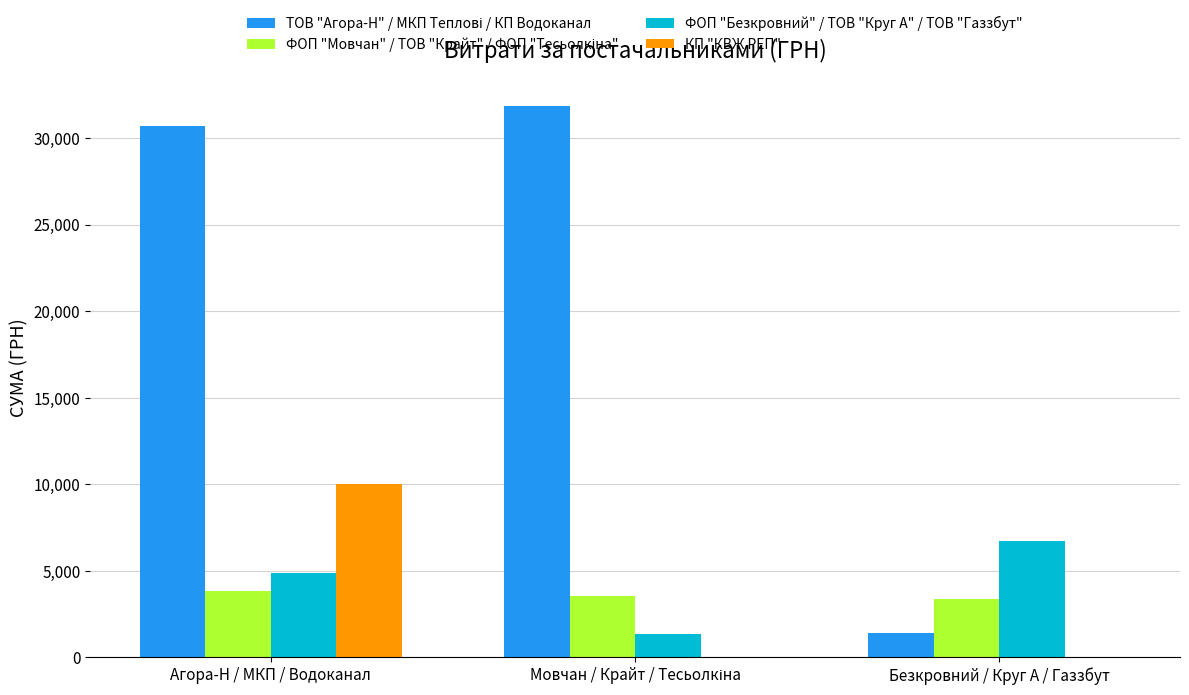

At which label does КП "КВЖ РЕП" reach its peak?

Агора-Н / МКП / Водоканал